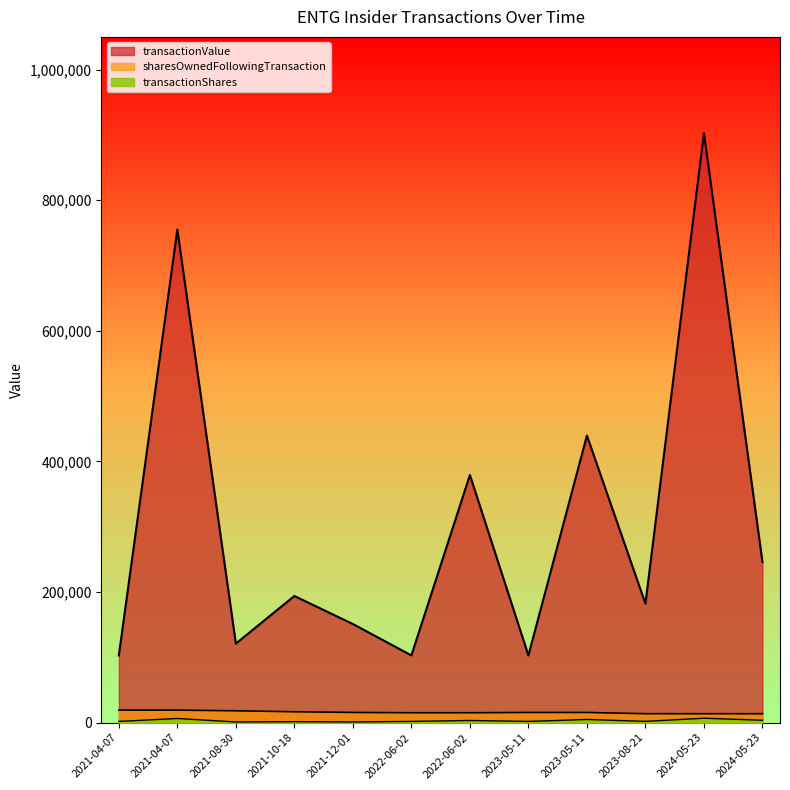

What is the total value across all series at 2021-10-18?

212042